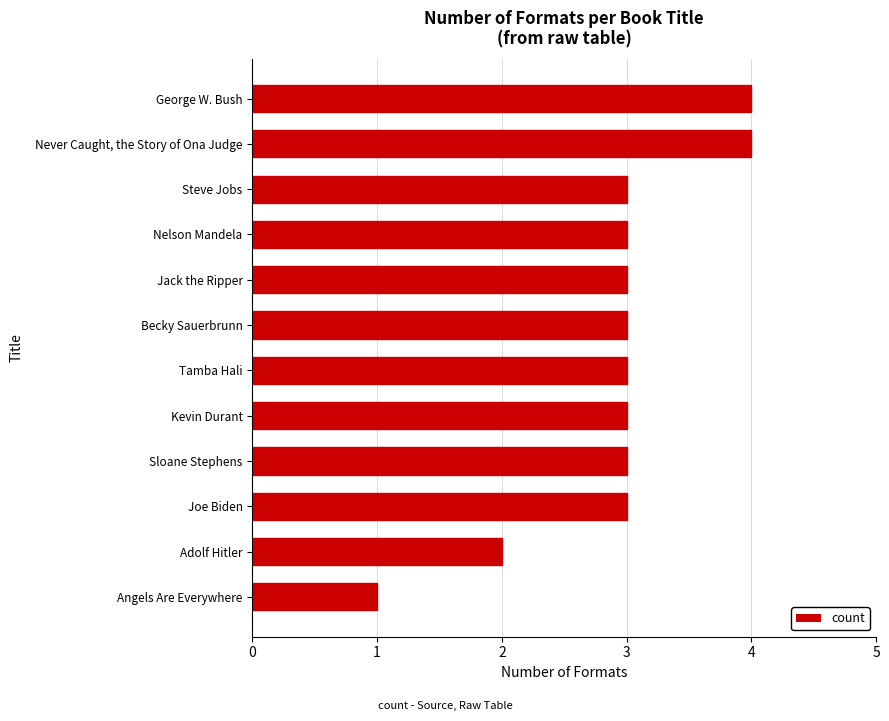

The chart shows a value of 1 at Becky Sauerbrunn. True or false?

False